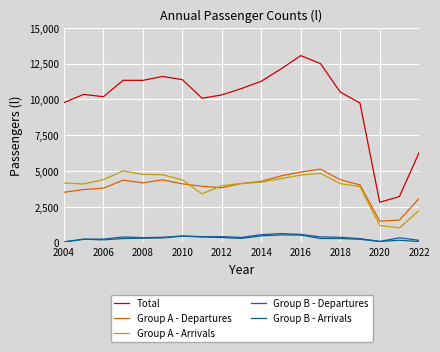

What is the highest value of the Group B - Departures series?

615